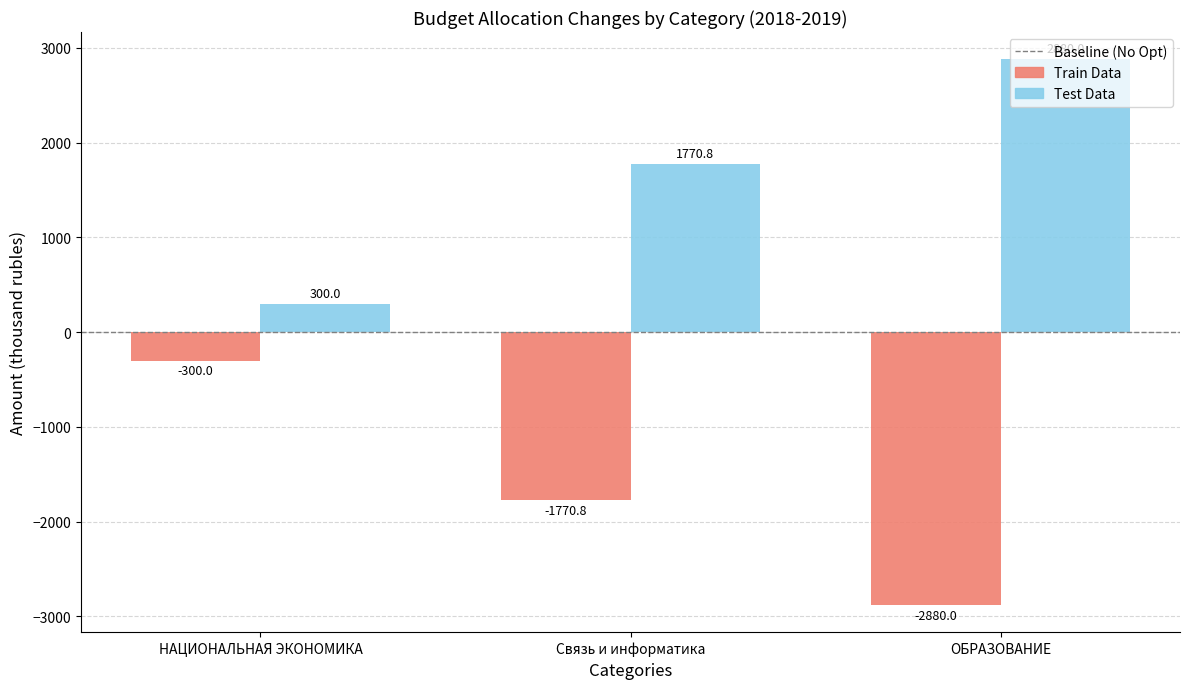

Is it true that Train Data equals -2880.0 at ОБРАЗОВАНИЕ?

True